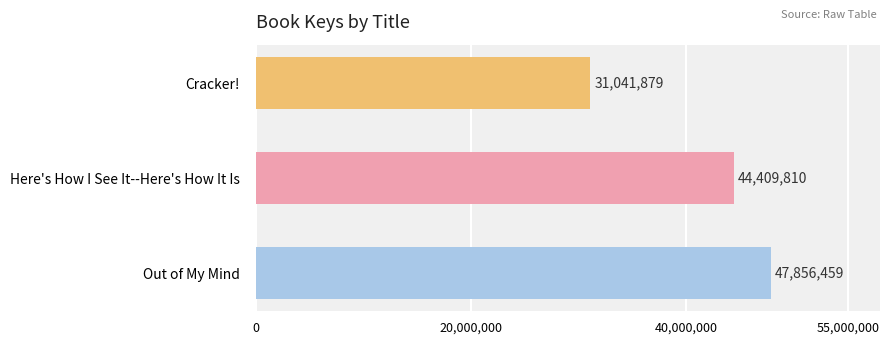

What is the difference between the maximum and minimum values?

16814580